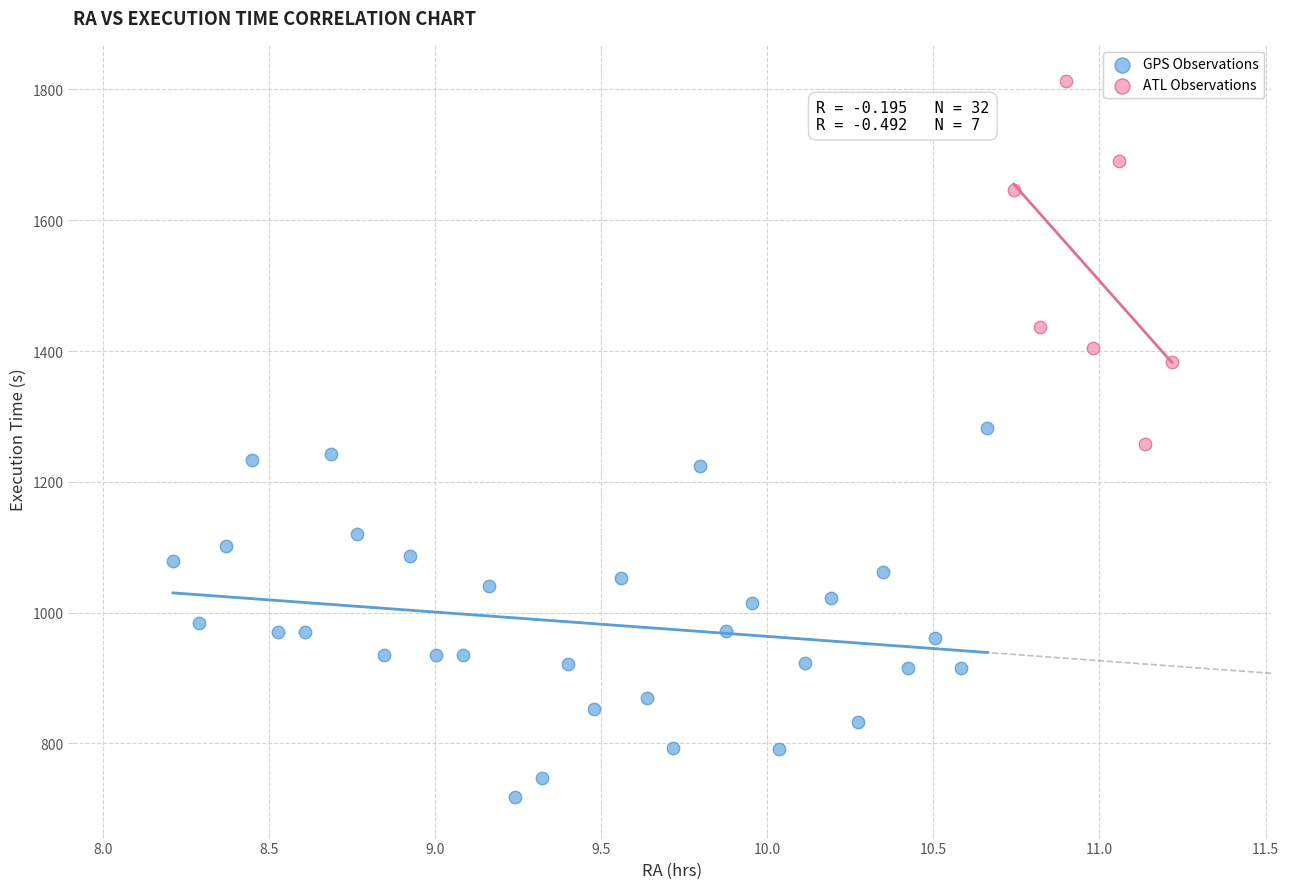

Which series contains the lowest Y value?

GPS Observations